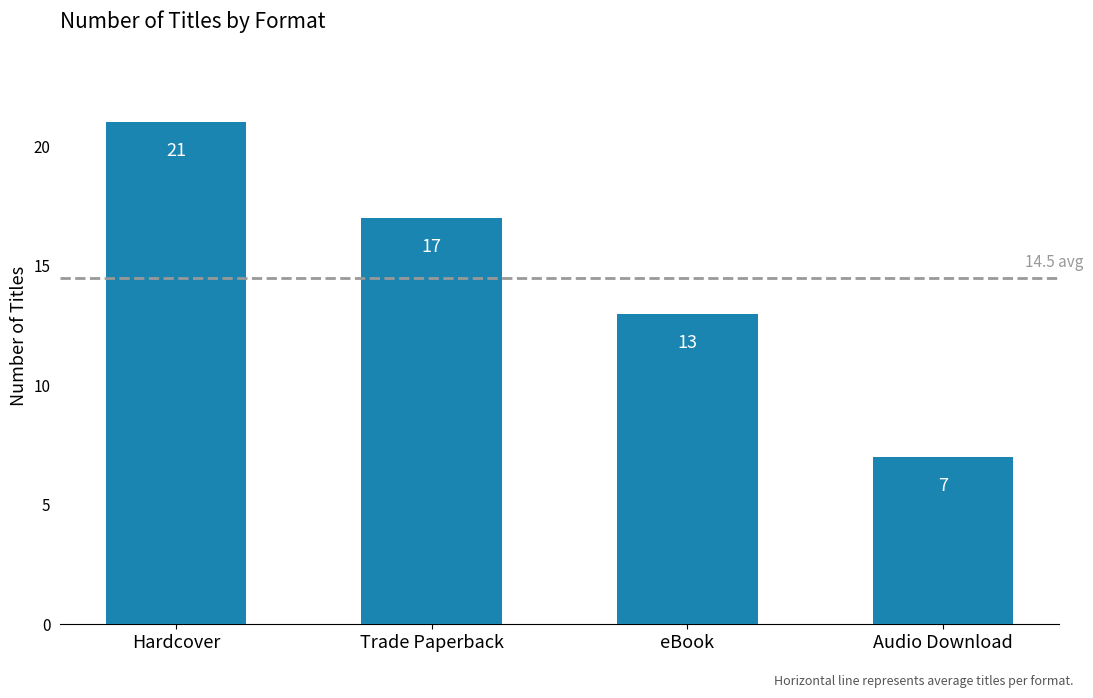

Reading left to right, list all the values displayed in this chart.

21	17	13	7